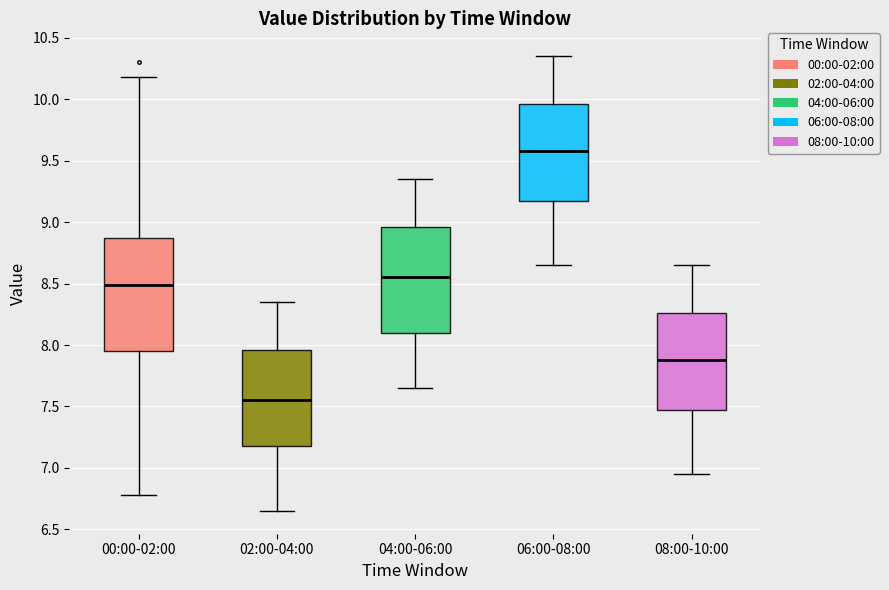

Where does the upper whisker of the box for 02:00-04:00 end on the y-axis? The values are not printed on the chart, so give them approximately, as read against the axis.

8.35